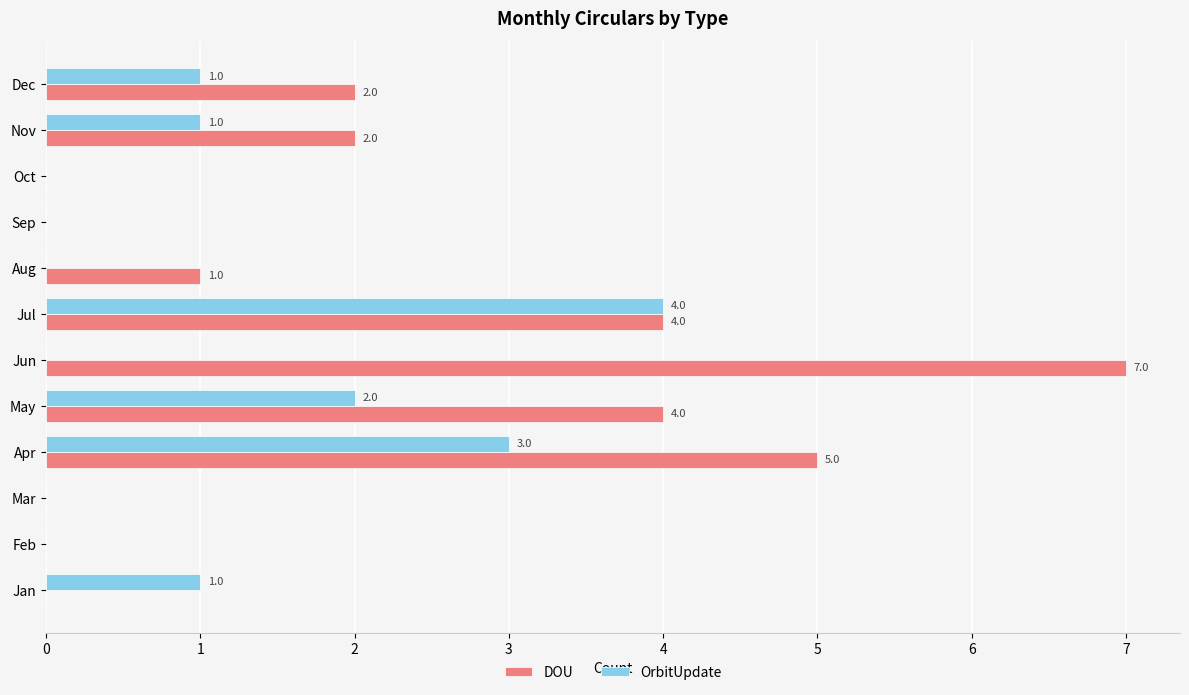

What is the sum of all DOU values?

25